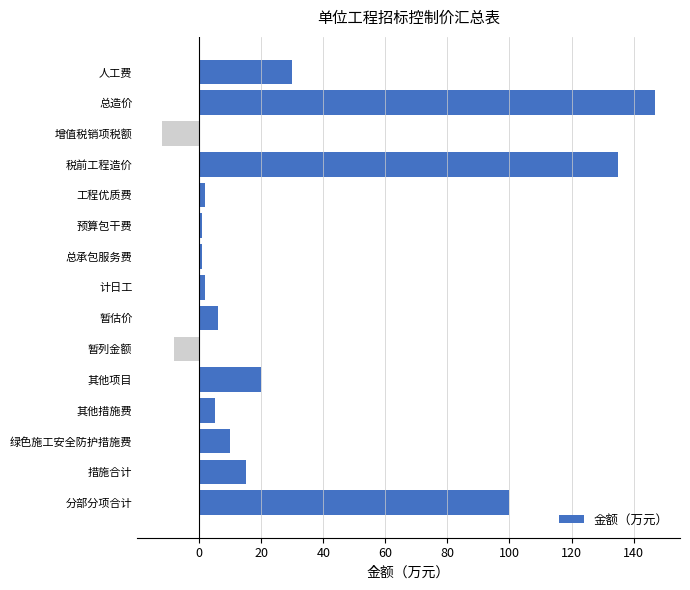

Reading bottom to top, transcribe all the data shown in this chart.

分部分项合计=100	措施合计=15	绿色施工安全防护措施费=10	其他措施费=5	其他项目=20	暂列金额=-8	暂估价=6	计日工=2	总承包服务费=1	预算包干费=1	工程优质费=2	税前工程造价=135	增值税销项税额=-12	总造价=147	人工费=30